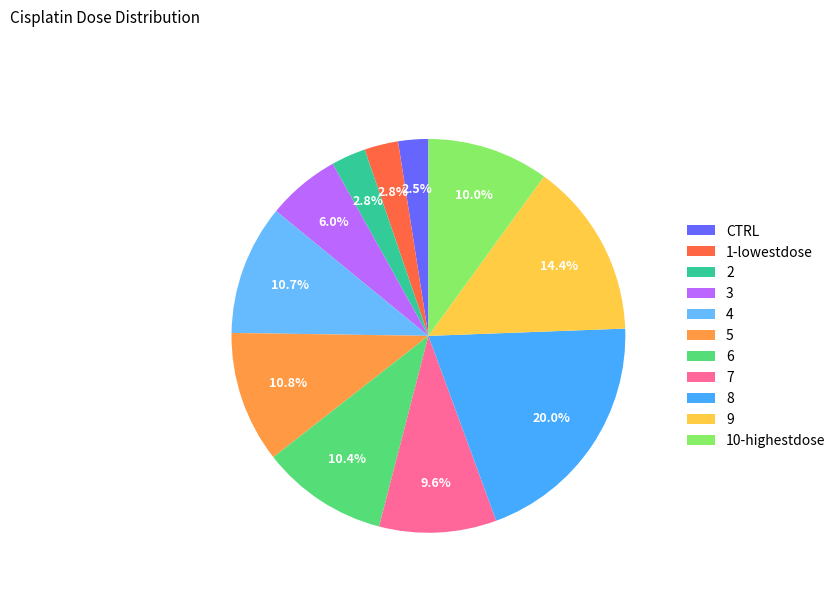

To the nearest percent, what portion does 4 represent?

11%